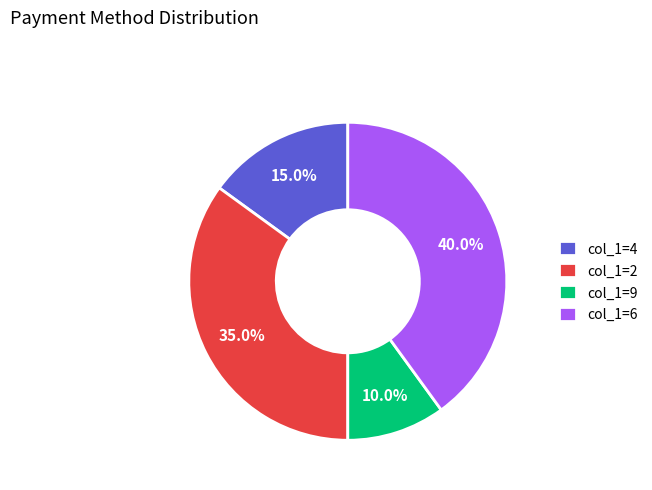

Between col_1=4 and col_1=2, which is larger?

col_1=2